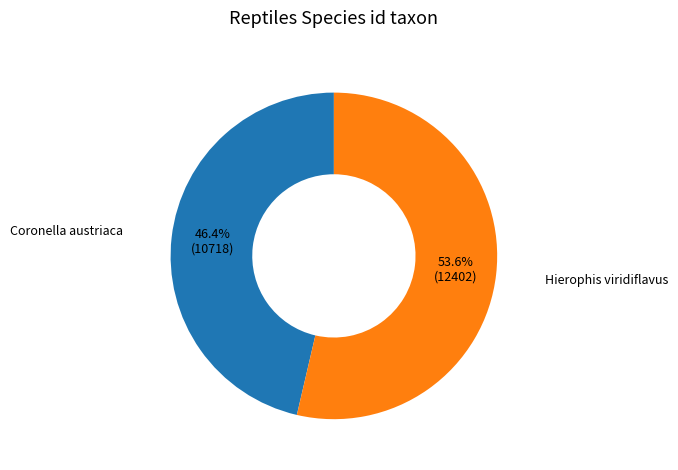

Which category has the smallest portion of the pie?

Coronella austriaca